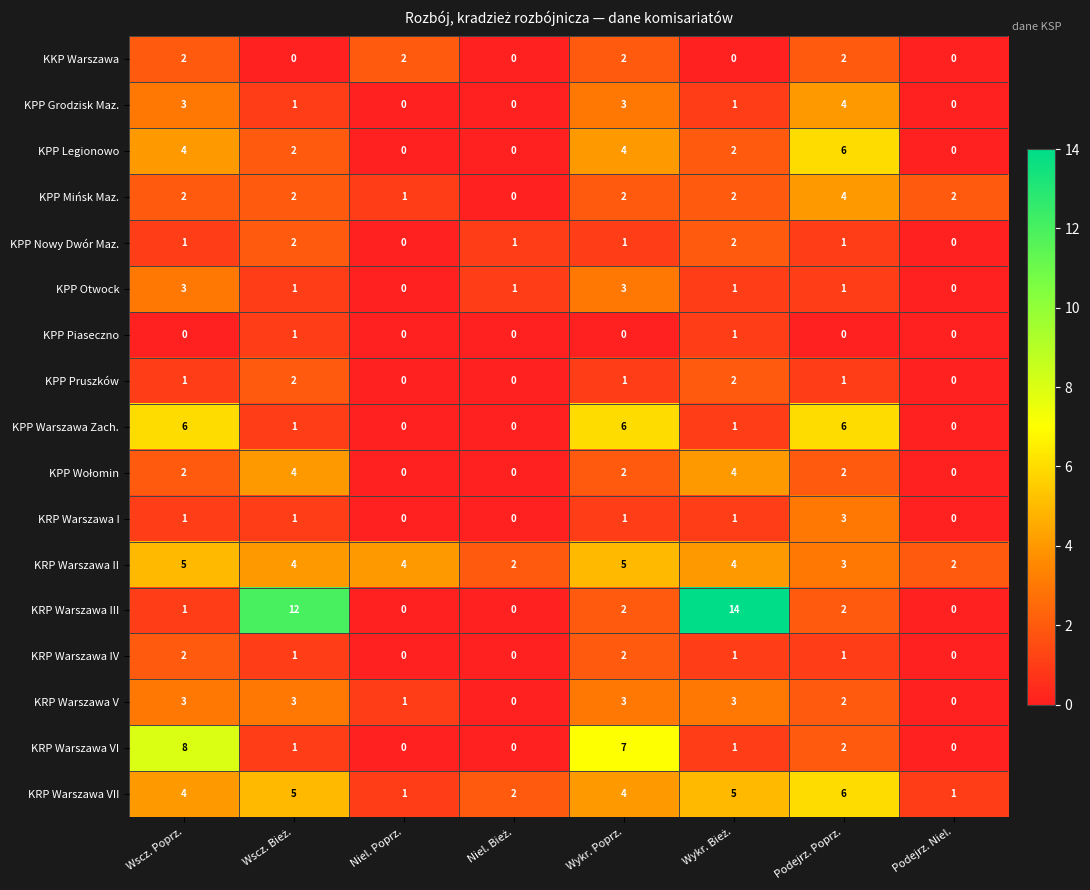

Which series has the widest spread of values?

KRP Warszawa III